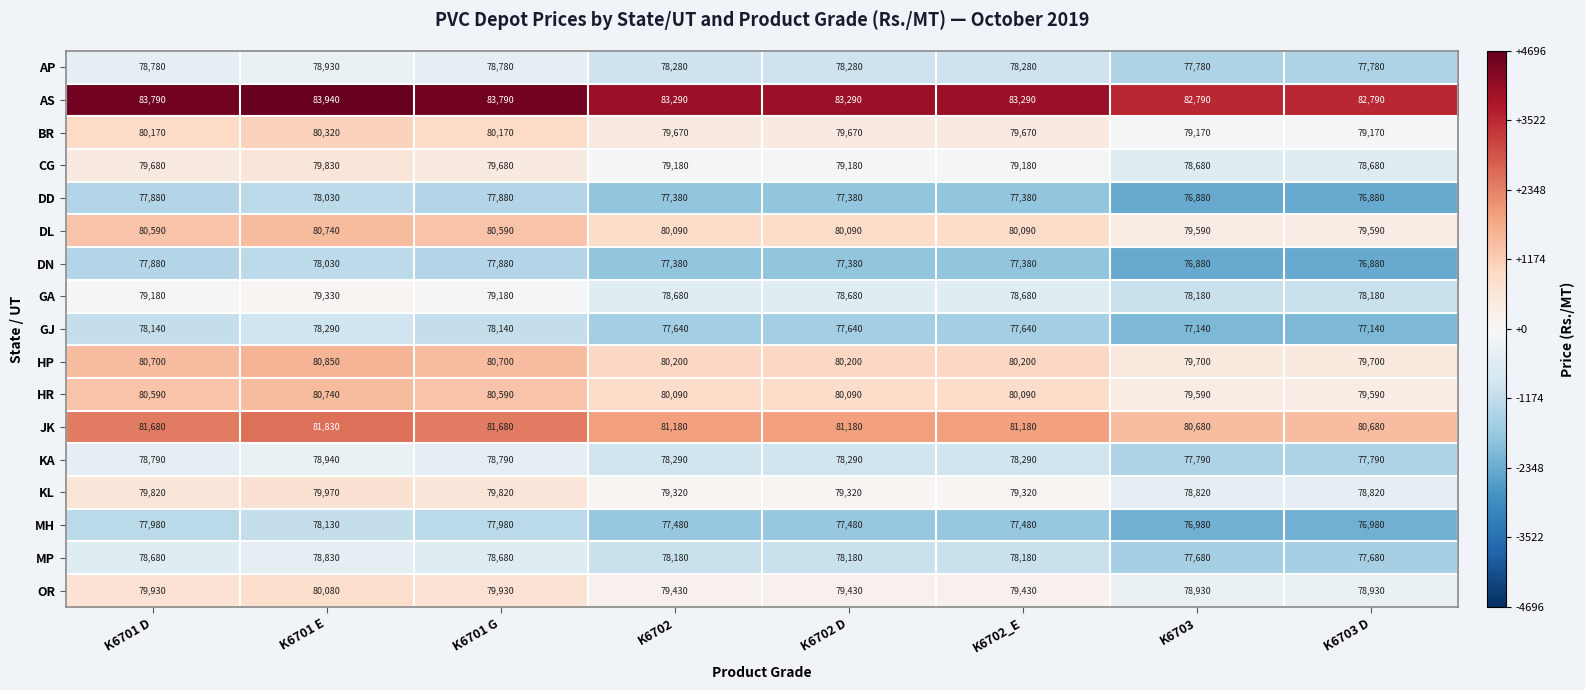

What is the average value of the DN series?

77461